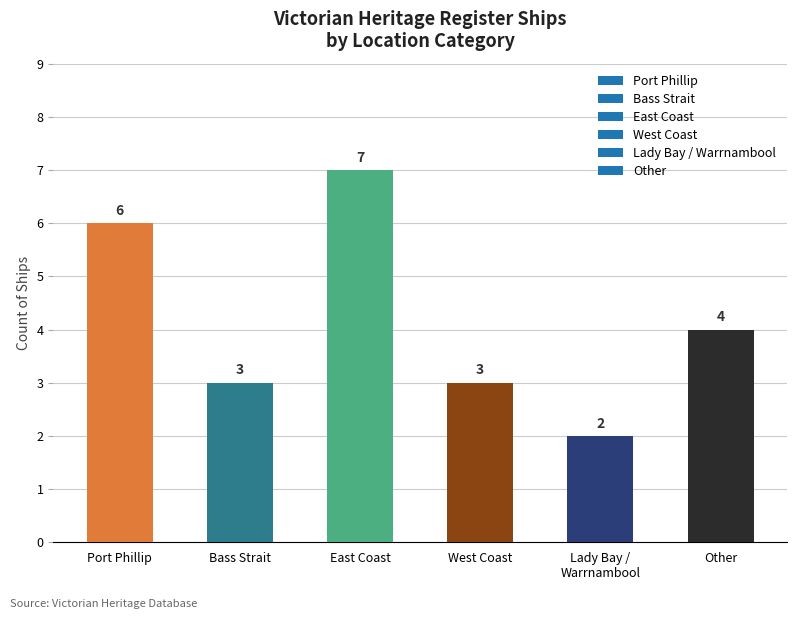

What is the label of the 3rd bar from the right?

West Coast